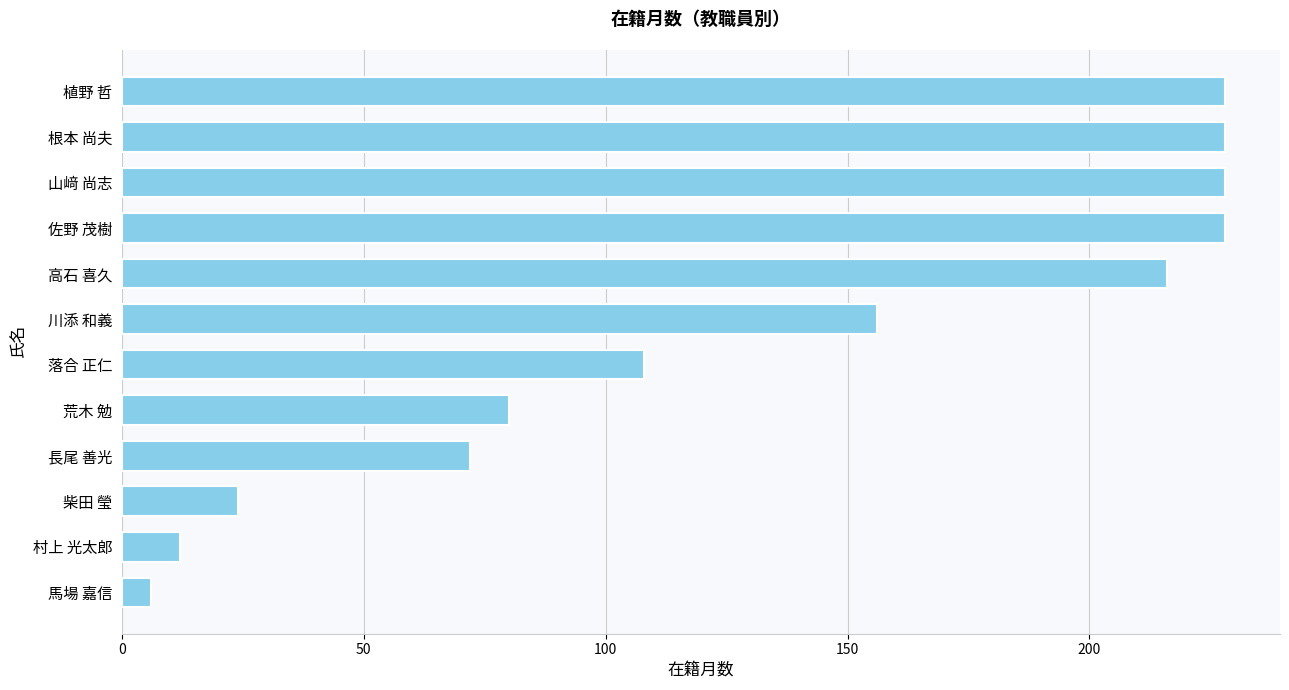

Reading top to bottom, extract all data points from this chart.

植野 哲=228	根本 尚夫=228	山﨑 尚志=228	佐野 茂樹=228	高石 喜久=216	川添 和義=156	落合 正仁=108	荒木 勉=80	長尾 善光=72	柴田 瑩=24	村上 光太郎=12	馬場 嘉信=6